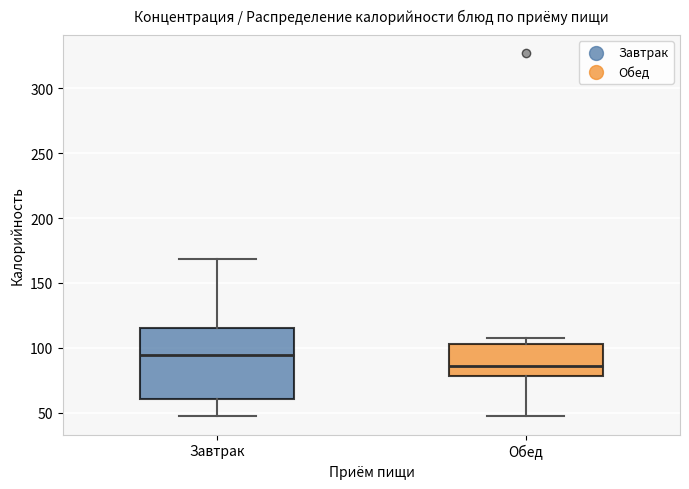

Which box is the tallest, from its lower edge to its upper edge?

Завтрак